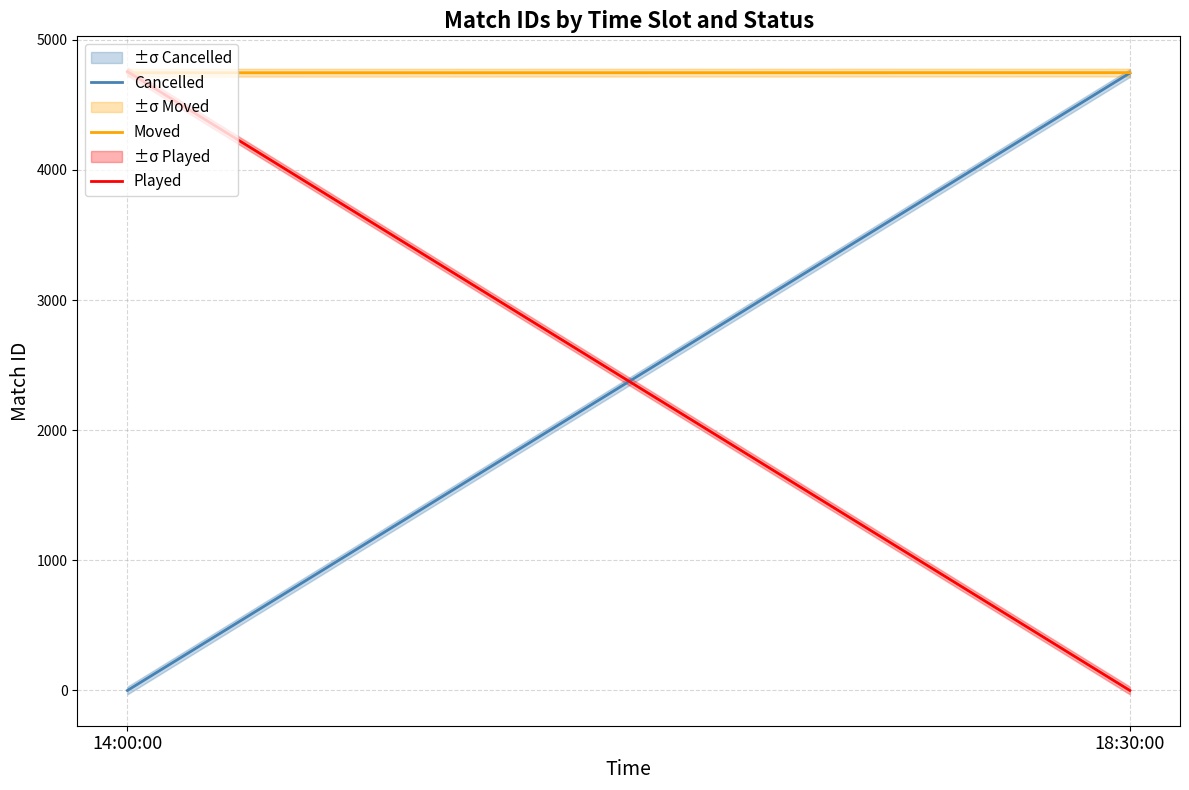

Which series has the widest spread of values?

Played